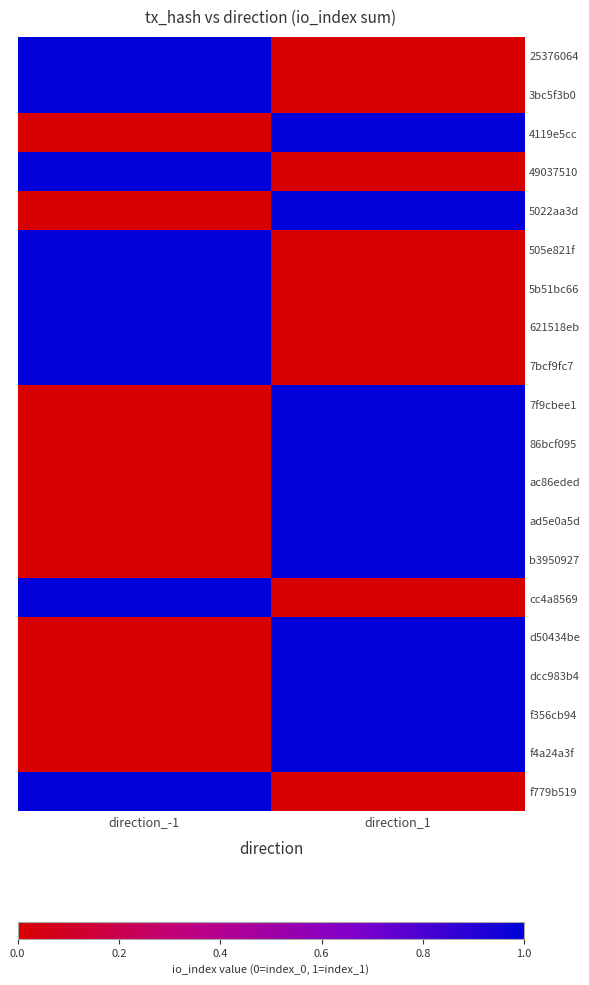

Rank the series at direction_-1 from lowest to highest value.

4119e5cc, 5022aa3d, 7f9cbee1, 86bcf095, ac86eded, ad5e0a5d, b3950927, d50434be, dcc983b4, f356cb94, f4a24a3f, 25376064, 3bc5f3b0, 49037510, 505e821f, 5b51bc66, 621518eb, 7bcf9fc7, cc4a8569, f779b519